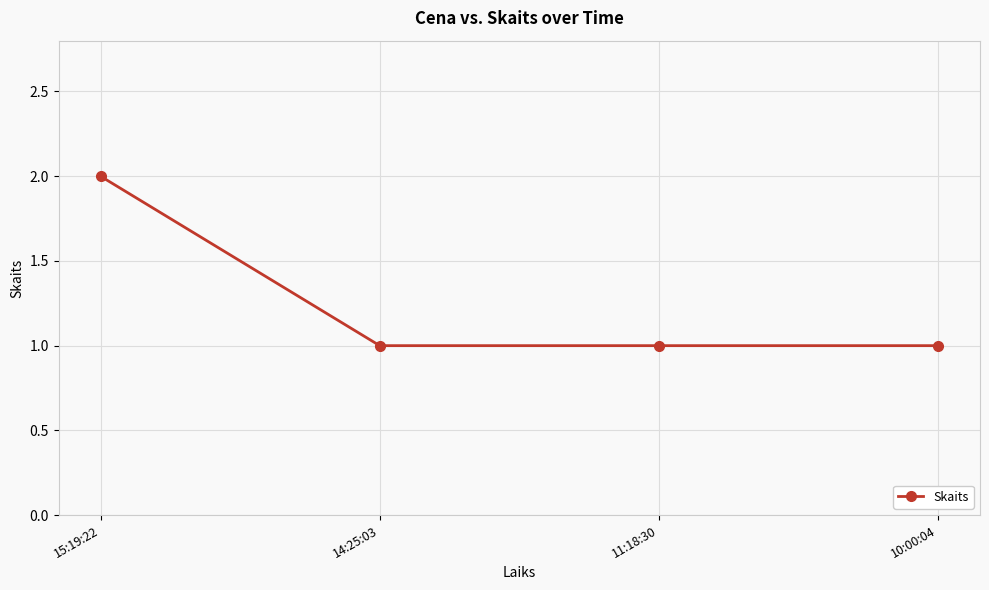

True or false: the data shows 2 at 15:19:22.

True